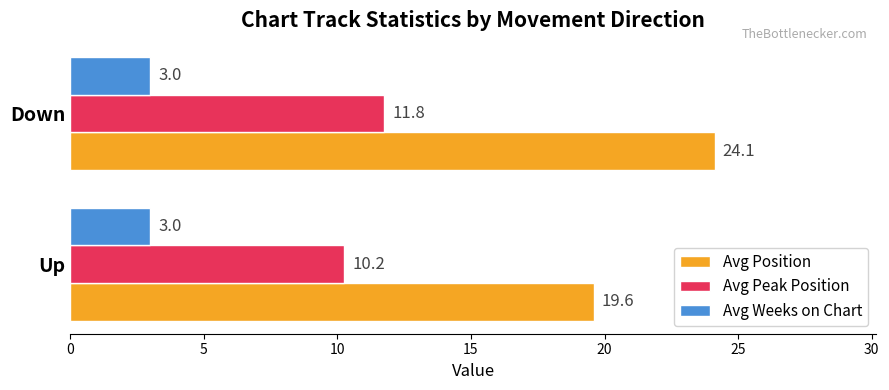

What is the sum of the Avg Peak Position values at Down and Up?

22.0